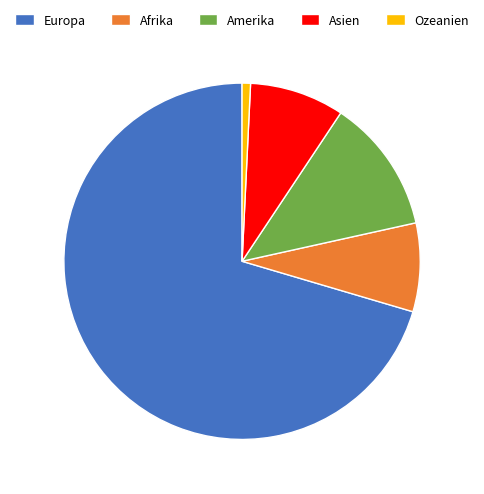

Which slice is the smallest?

Ozeanien